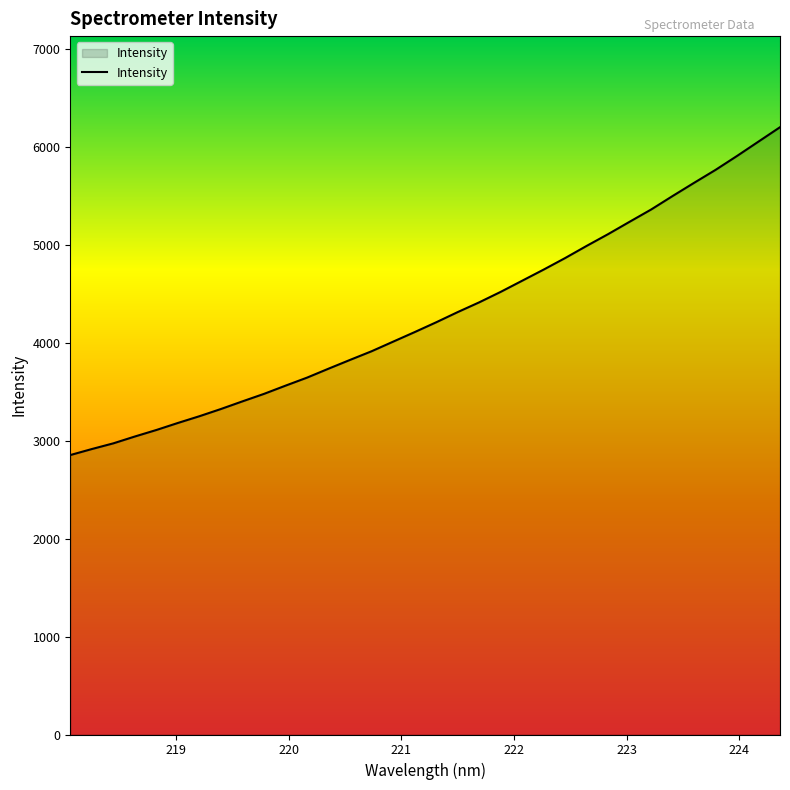

What is the smallest value displayed?

2852.8